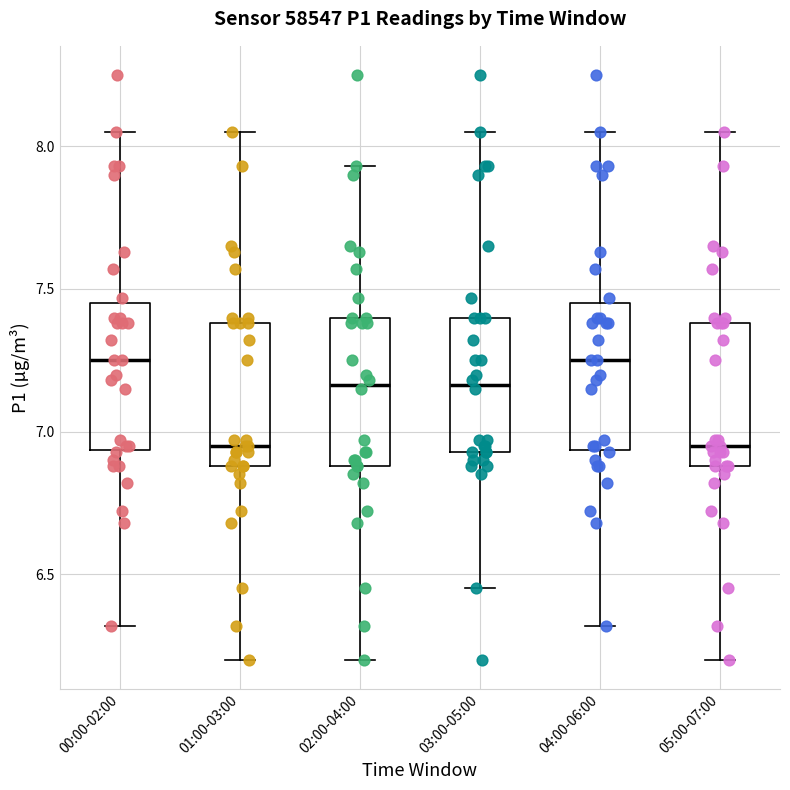

Reading left to right, read every box against the y-axis: the position of its median line, the range the box covers, and the ends of its whiskers. The values are not printed on the chart, so give them approximately, as read against the axis.

00:00-02:00: median 7.25, box 6.95 to 7.45, whiskers 6.30 to 8.05
01:00-03:00: median 6.95, box 6.90 to 7.40, whiskers 6.20 to 8.05
02:00-04:00: median 7.15, box 6.90 to 7.40, whiskers 6.20 to 7.95
03:00-05:00: median 7.15, box 6.95 to 7.40, whiskers 6.45 to 8.05
04:00-06:00: median 7.25, box 6.95 to 7.45, whiskers 6.30 to 8.05
05:00-07:00: median 6.95, box 6.90 to 7.40, whiskers 6.20 to 8.05